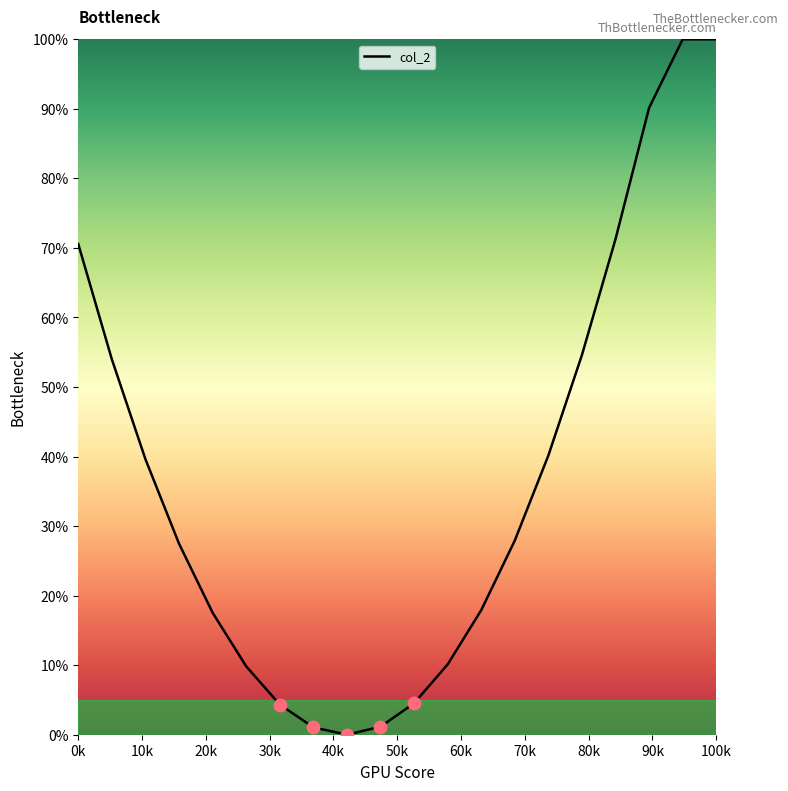

What is the greatest value displayed?

100.0